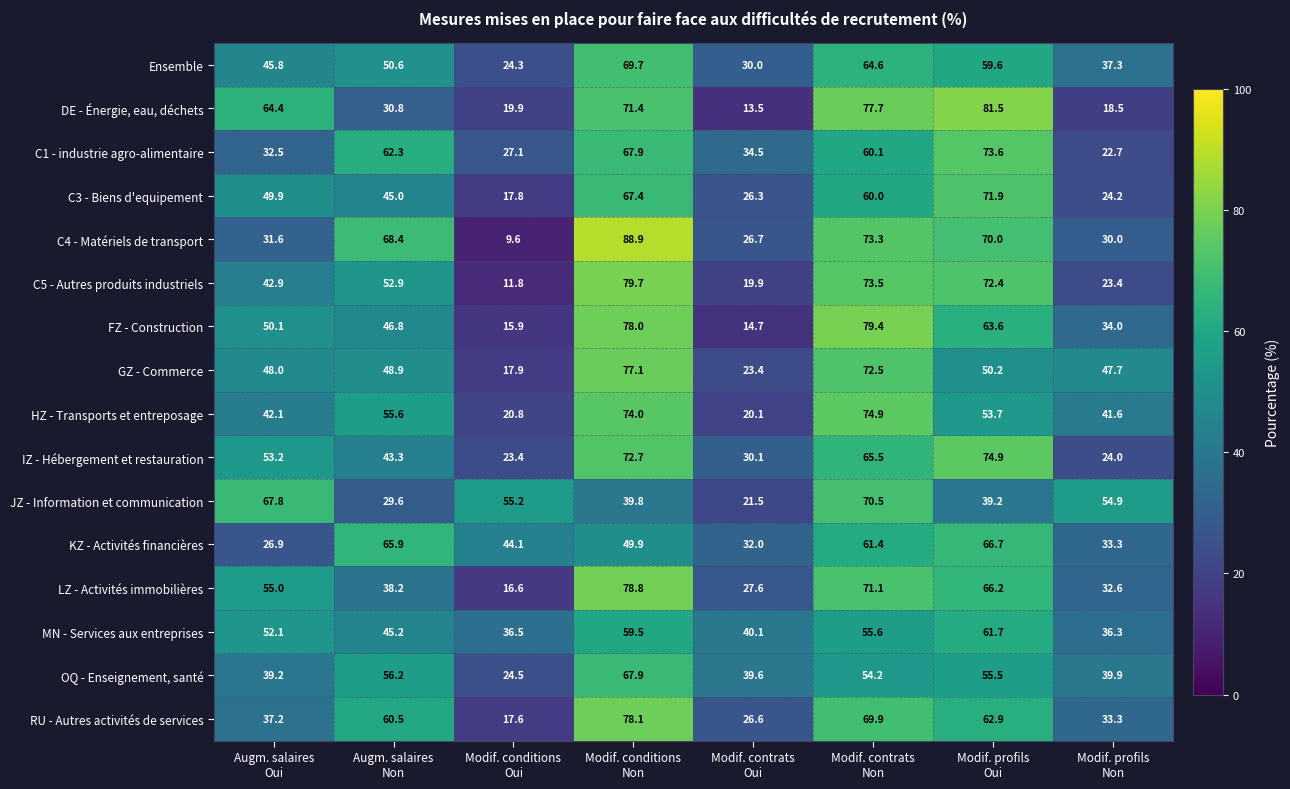

What is the difference between the maximum and minimum values in the C3 - Biens d'equipement series?

54.1